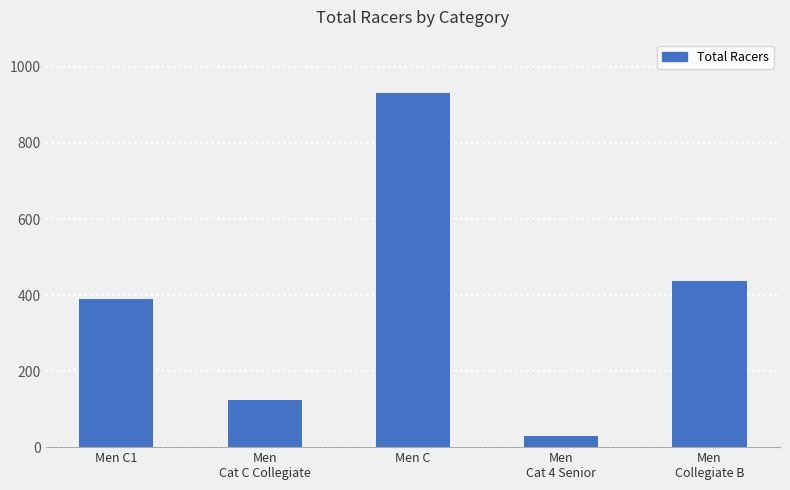

The value at Men
Cat 4 Senior is 28. True or false?

True